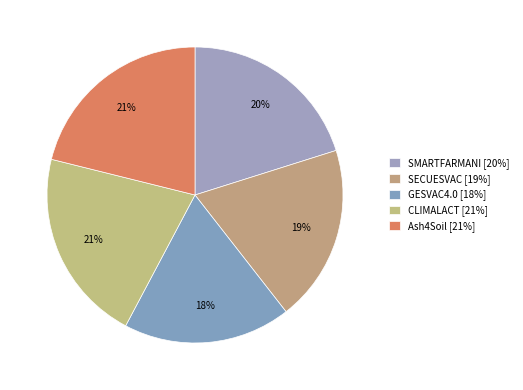

Which has a higher value, CLIMALACT or Ash4Soil?

CLIMALACT